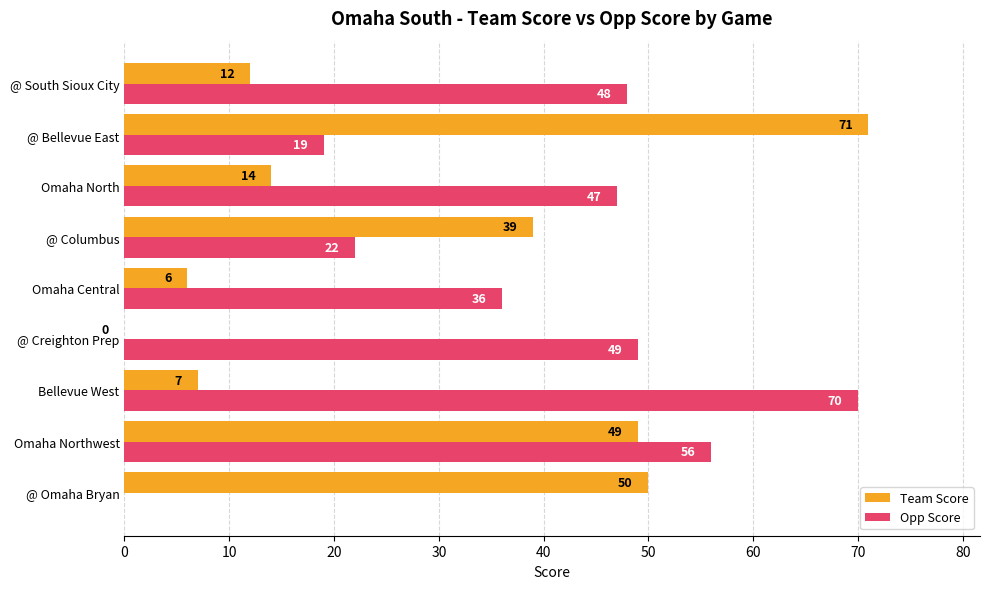

At which label is Team Score closest to 35?

@ Columbus